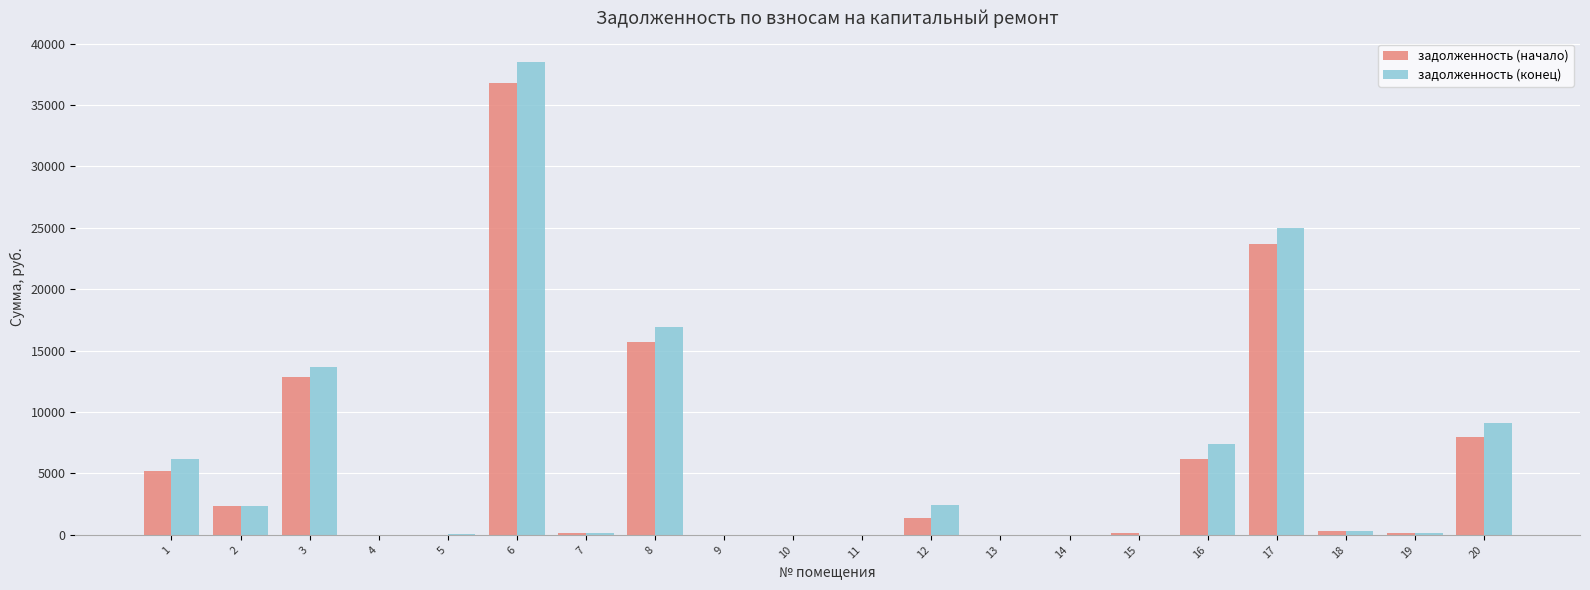

Is the value of задолженность (конец) at 1 greater than the value of задолженность (начало) at 19?

Yes